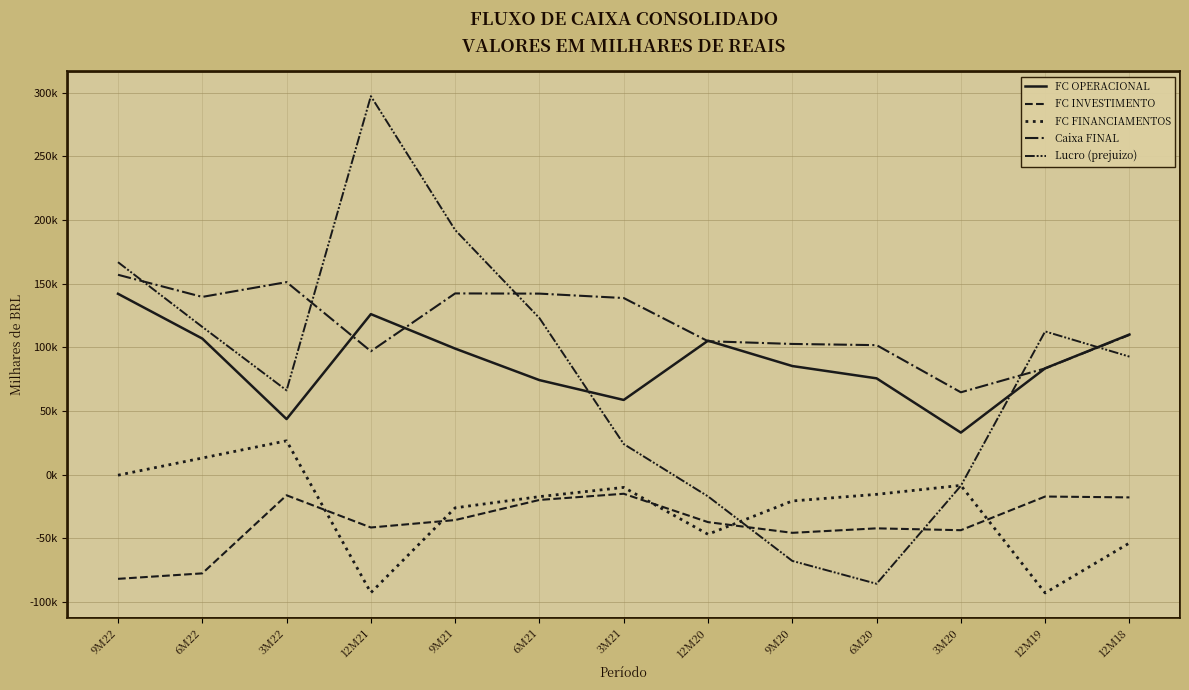

At which category is the sum across all series the highest?

12M21